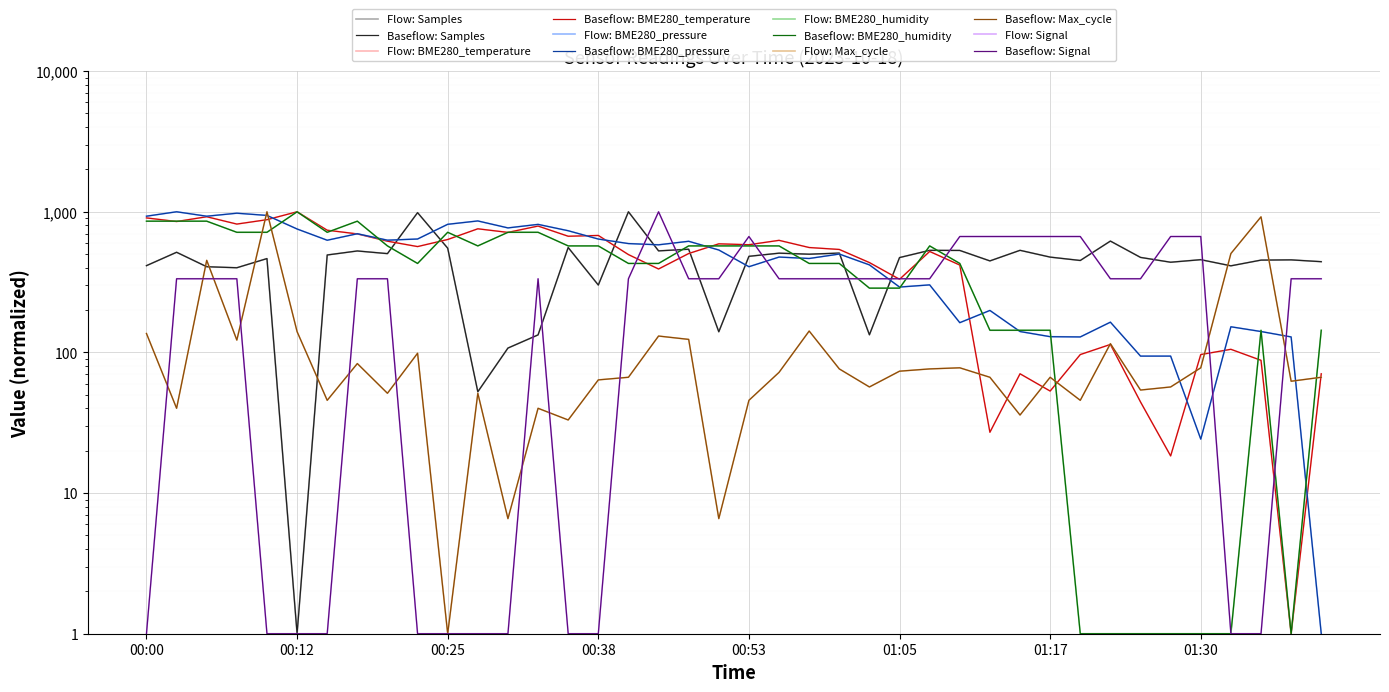

Between 00:45 and 00:55, which series saw the biggest shift?

Signal